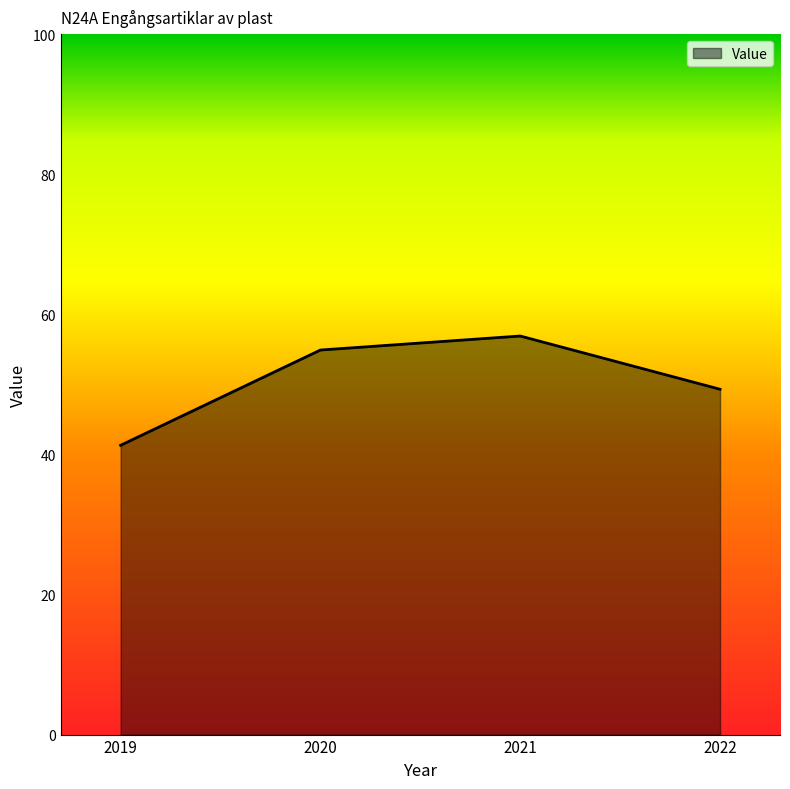

Which label corresponds to the smallest value in the chart?

2019